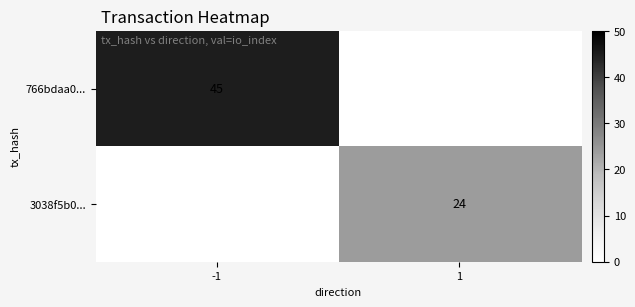

Which has a higher value, -1 or 1?

-1